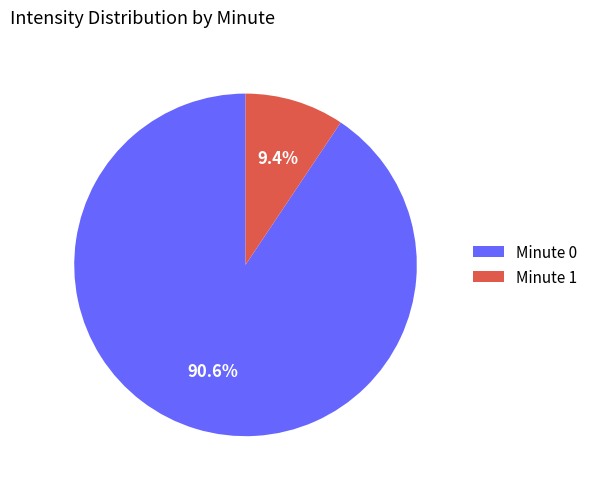

How much of the chart is everything except Minute 0?

9.4%